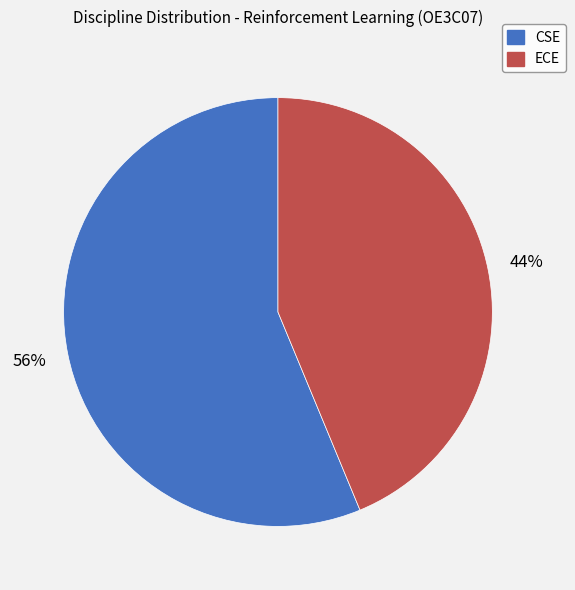

The ECE slice represents 31% of the pie. True or false?

False